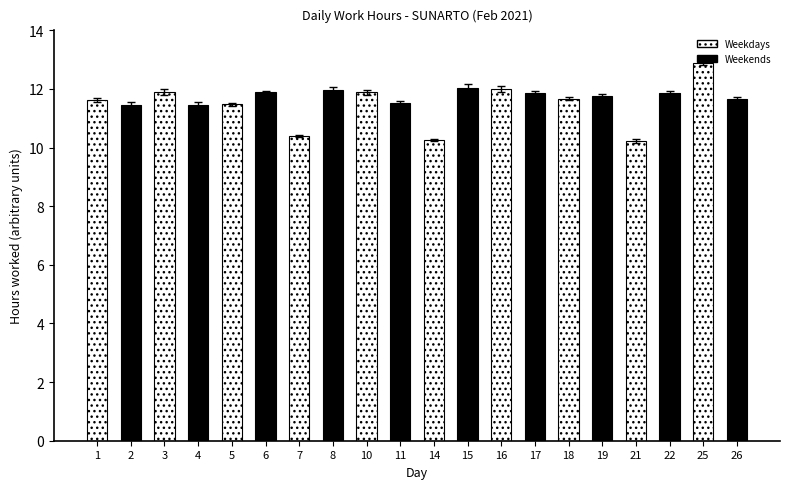

The chart shows a value of 11.7 at 18. True or false?

True